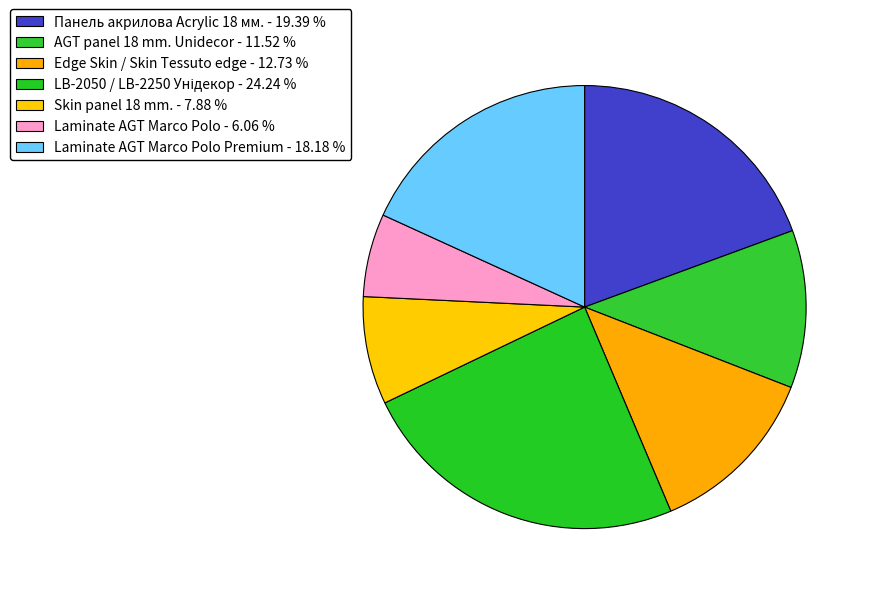

To the nearest percent, what is the average slice percentage?

14%